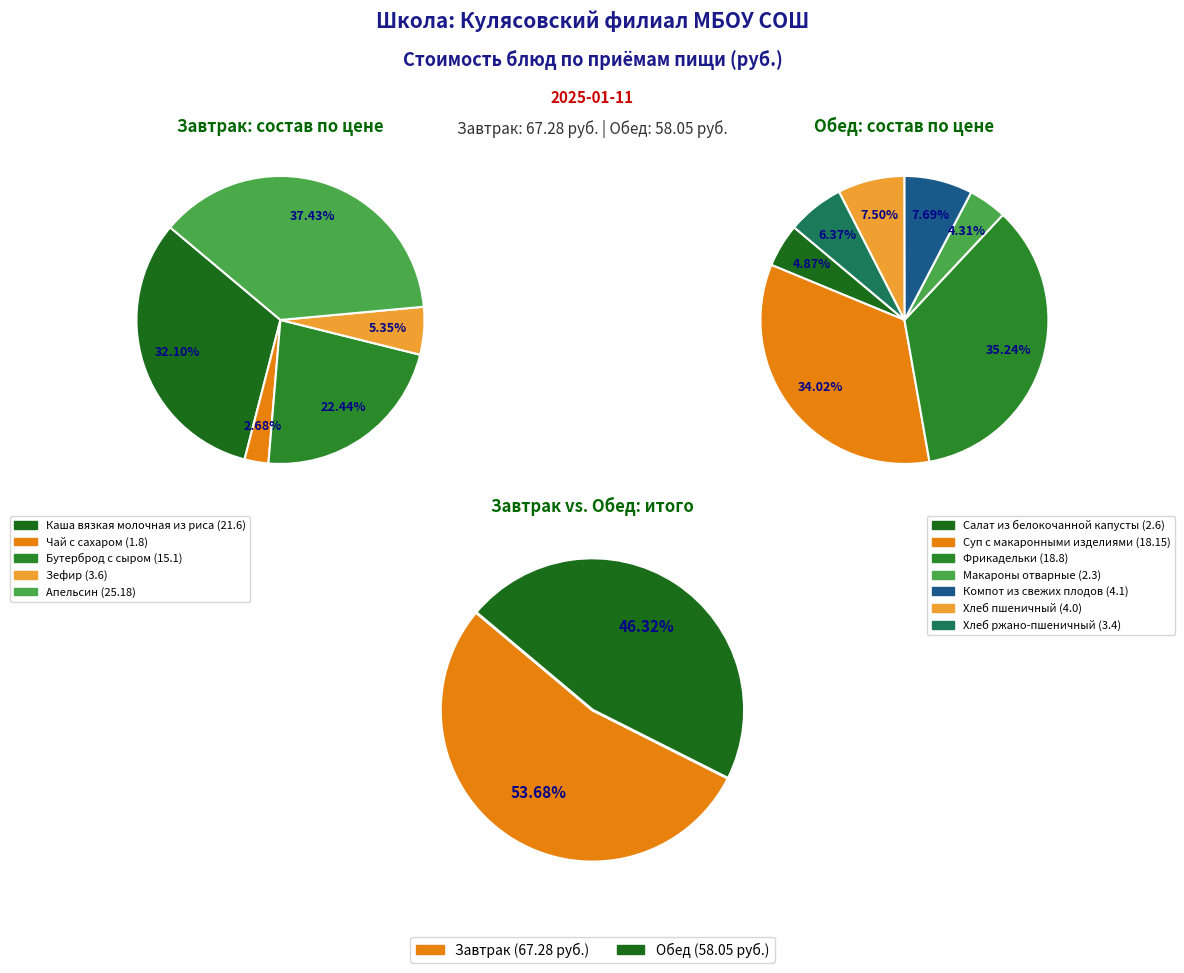

What is the change in value from Апельсин to Хлеб ржано-пшеничный?

-21.8